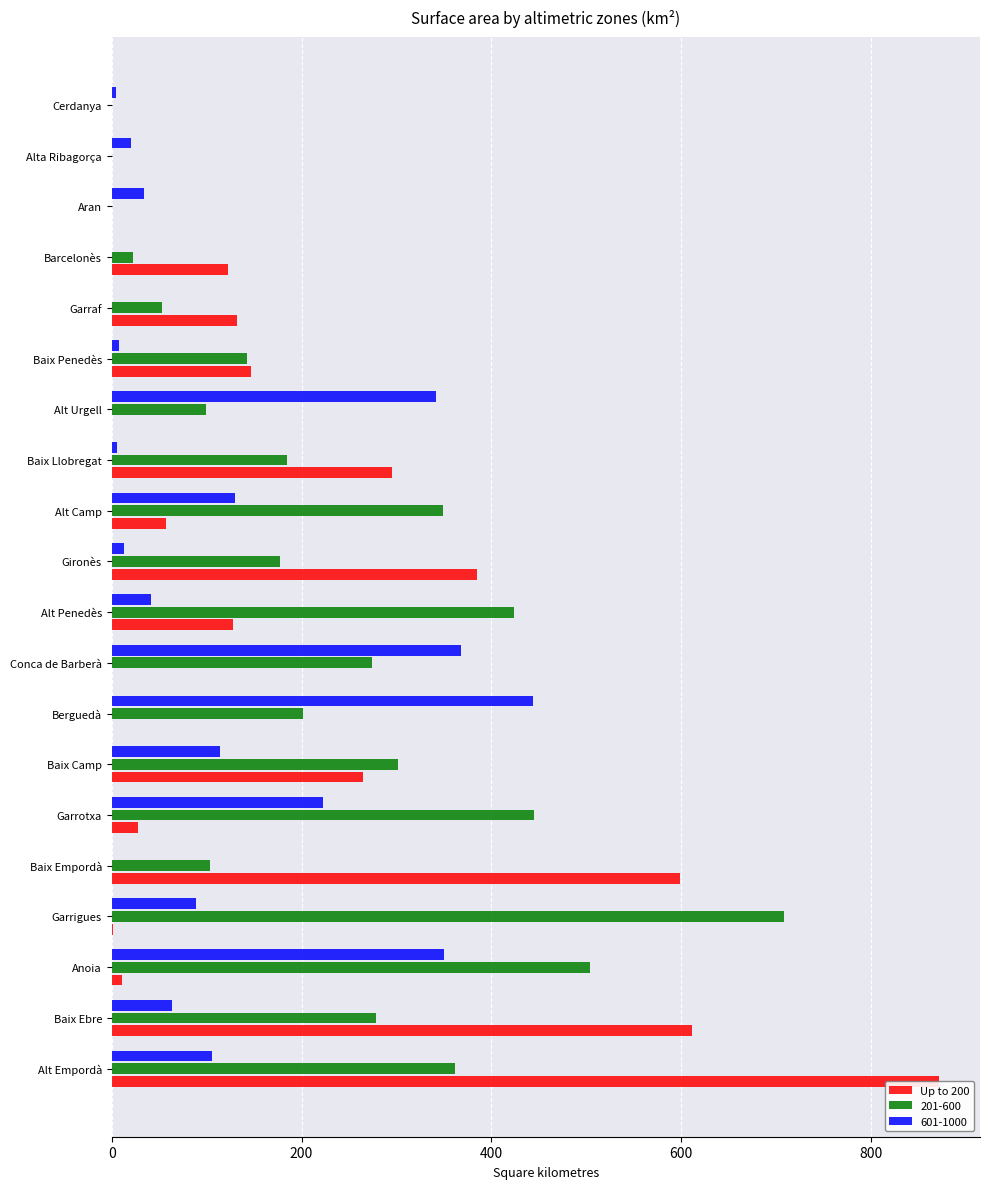

Count the number of categories in the chart.

20